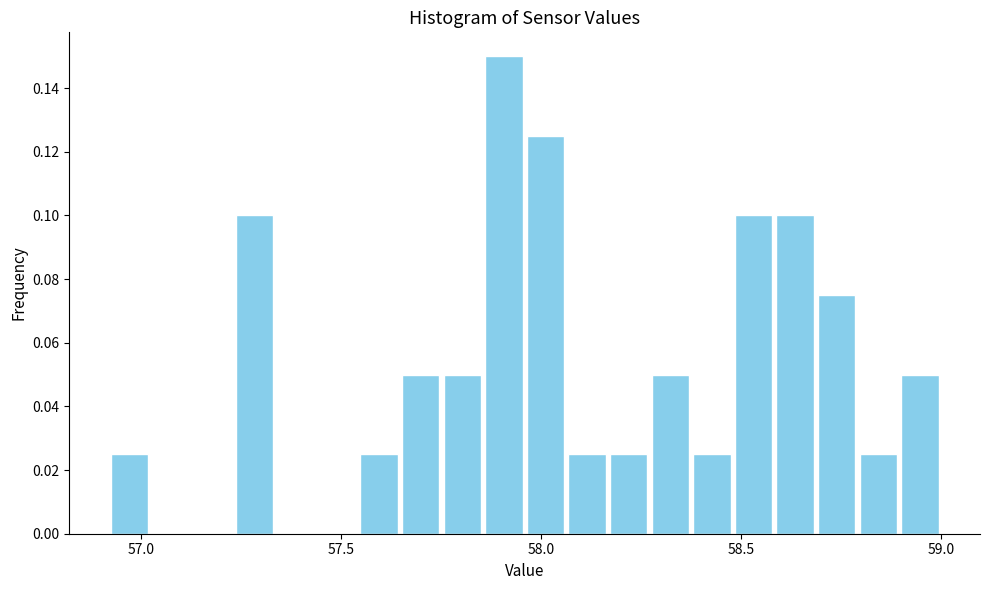

Read against the x-axis, roughly where is the centre of the tallest bar?

57.90